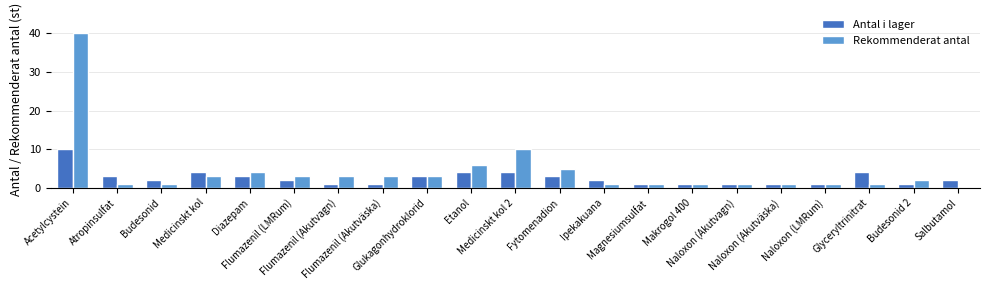

What is the difference between the Rekommenderat antal values at Etanol and Acetylcystein?

34